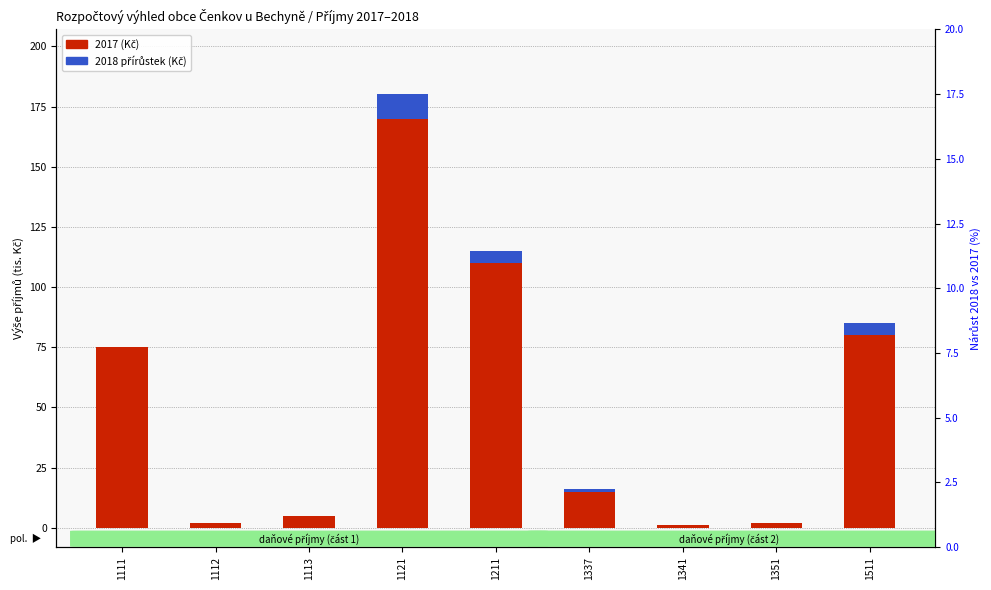

What is the difference between the 2018 přírůstek (Kč) values at 1337 and 1121?

9